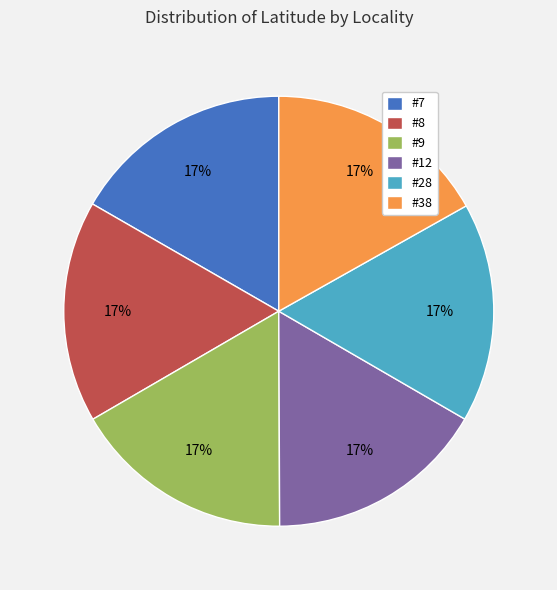

Is #9 the majority of the pie?

No